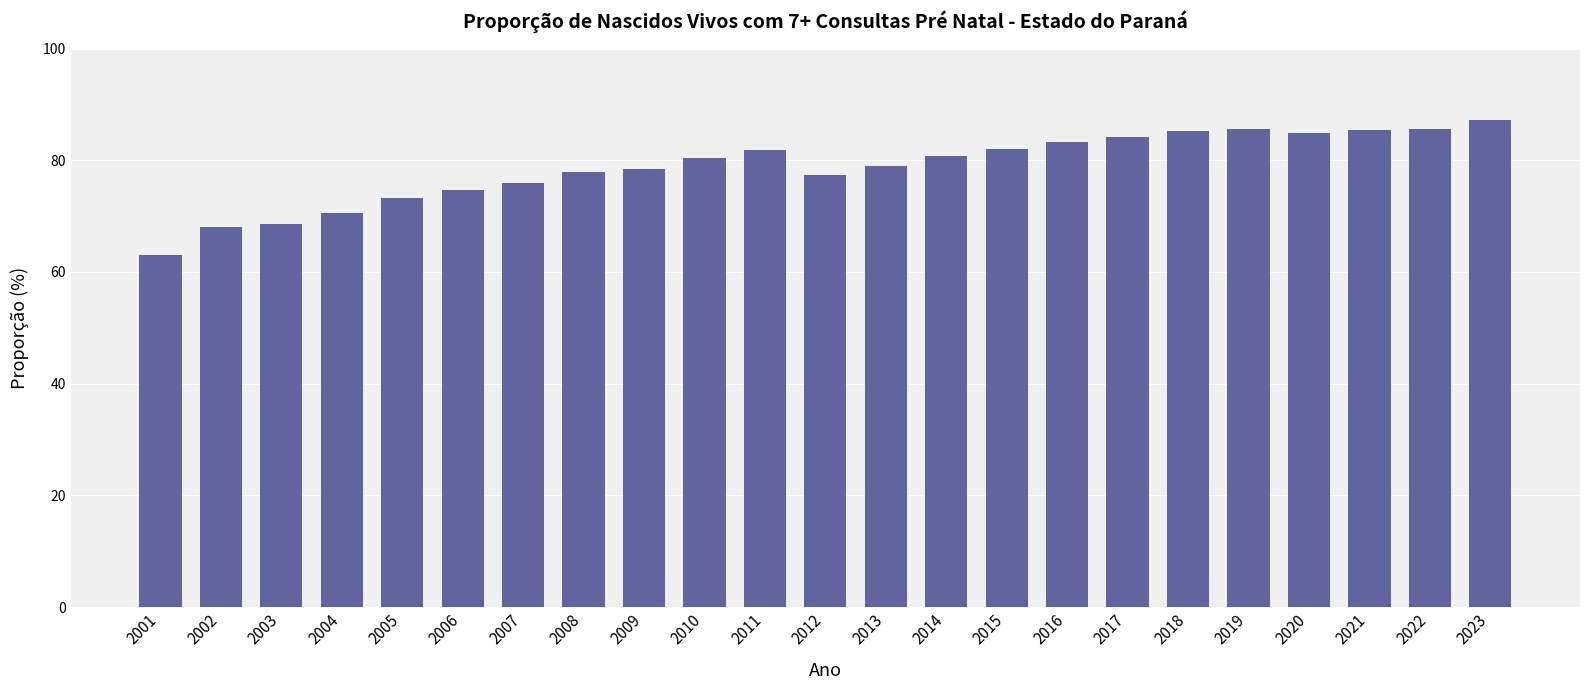

The chart shows a value of 46.1 at 2019. True or false?

False